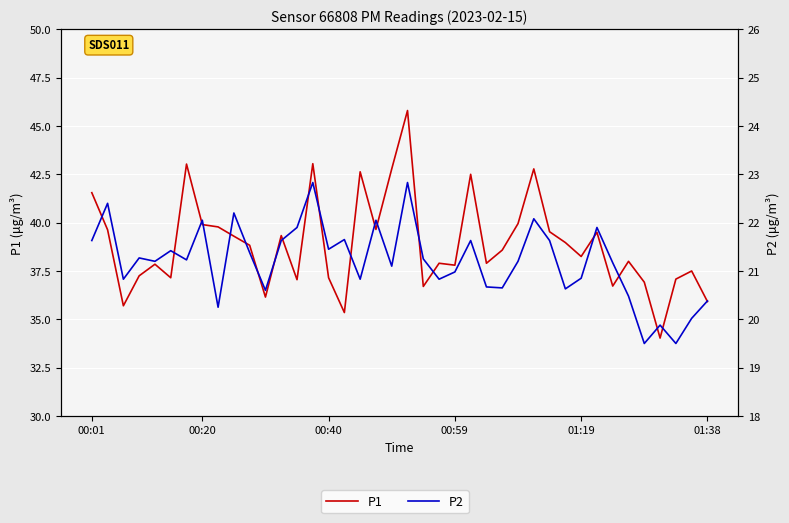

At 13, list the series in order from largest to smallest.

P1, P2